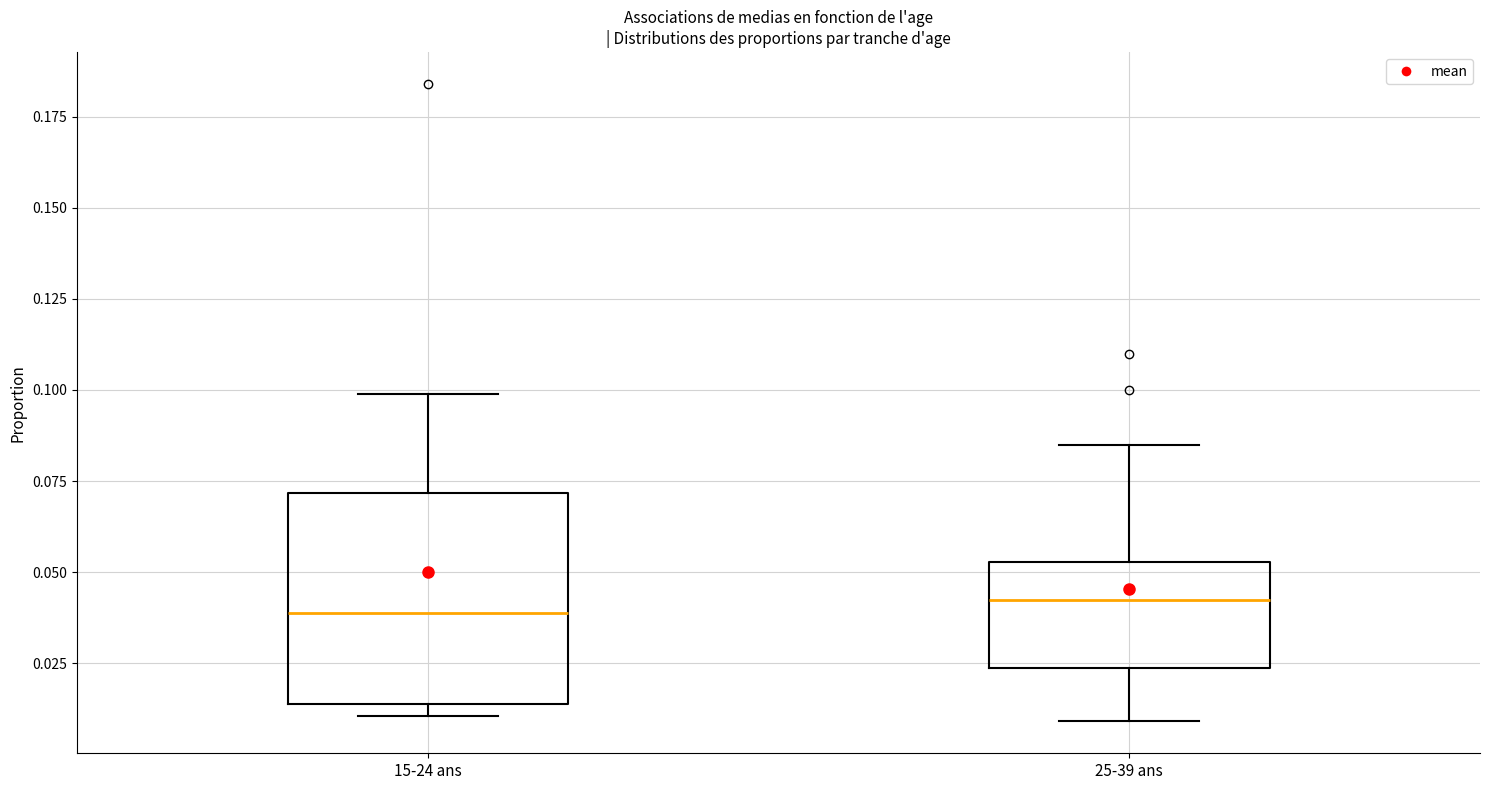

Reading left to right, read every box against the y-axis: the position of its median line, the range the box covers, and the ends of its whiskers. The values are not printed on the chart, so give them approximately, as read against the axis.

15-24 ans: median 0.040, box 0.015 to 0.070, whiskers 0.010 to 0.100
25-39 ans: median 0.040, box 0.025 to 0.055, whiskers 0.010 to 0.085